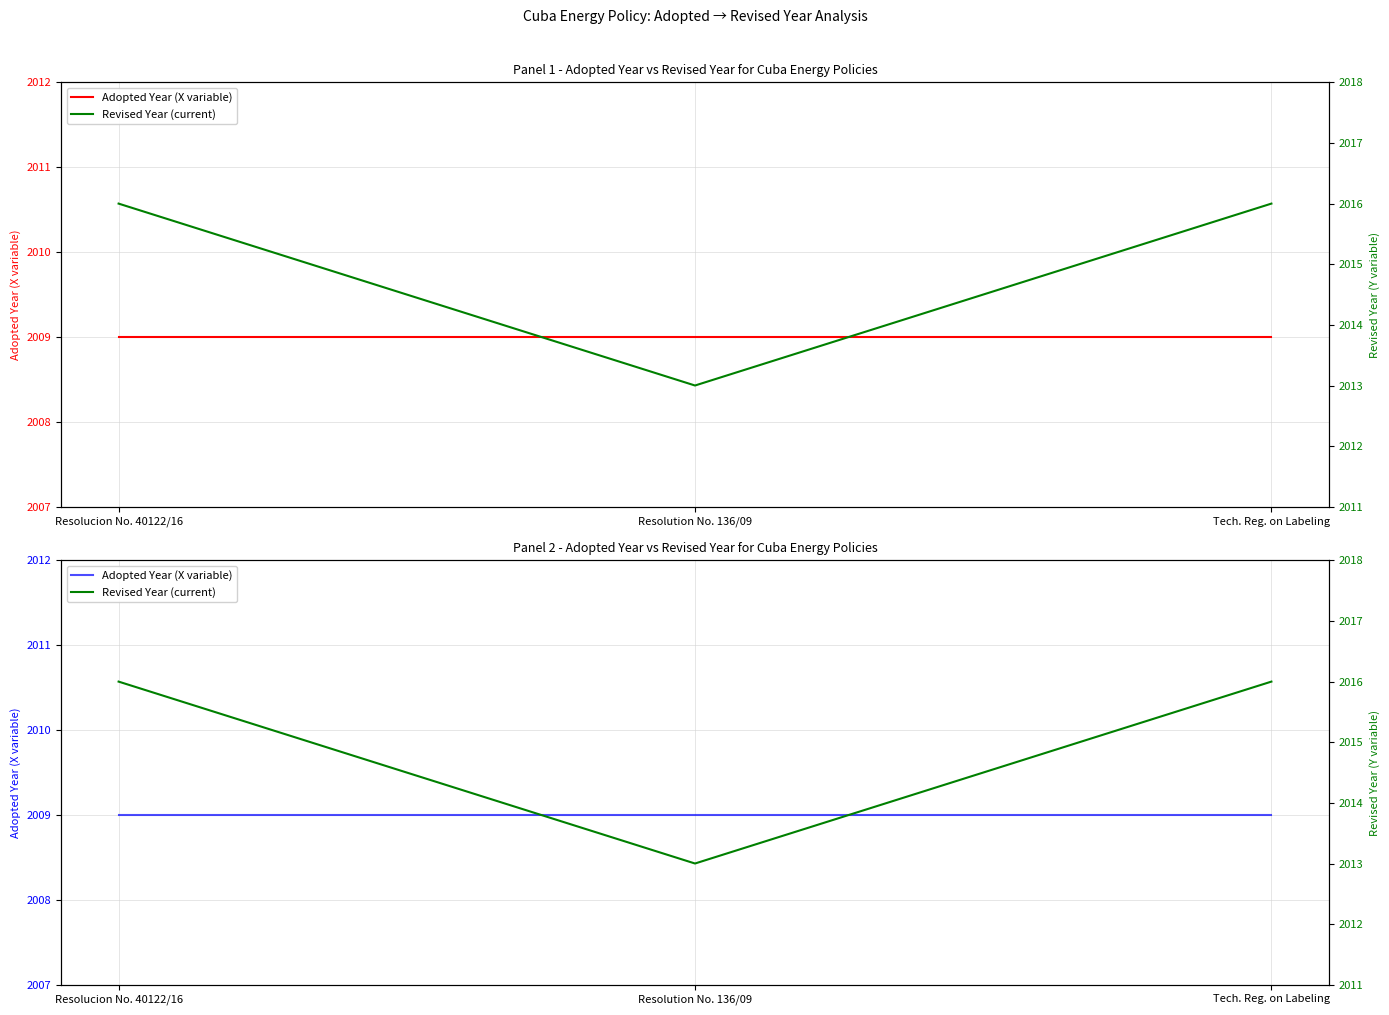

What is the label of the 2nd point from the left?

Resolution No. 136/09